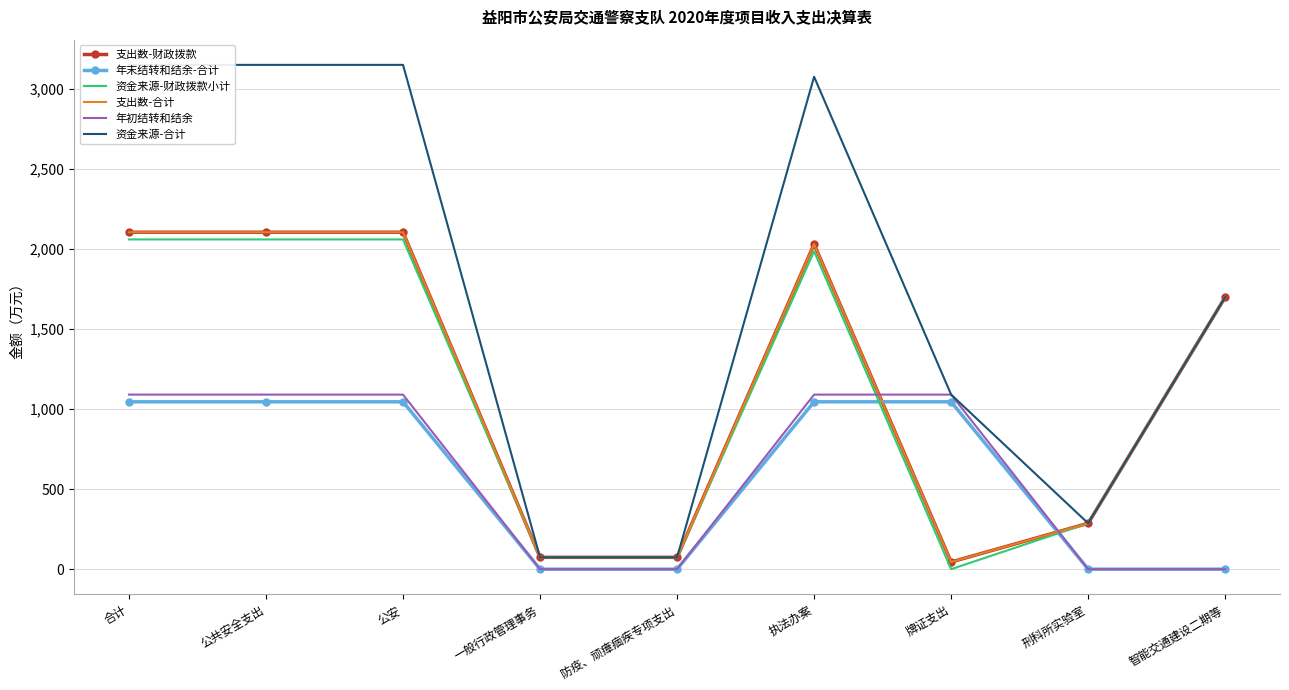

Is the value of 年末结转和结余-合计 at 牌证支出 greater than the value of 资金来源-合计 at 公共安全支出?

No